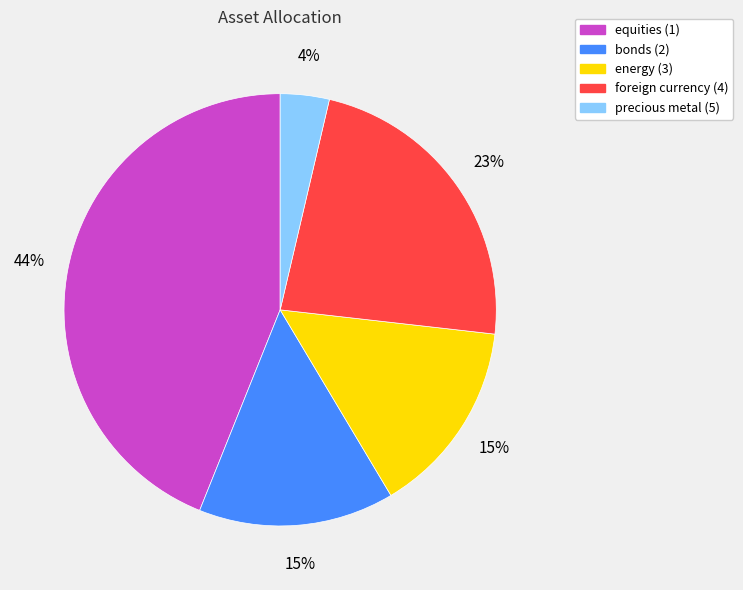

Is there a majority slice in this chart?

No